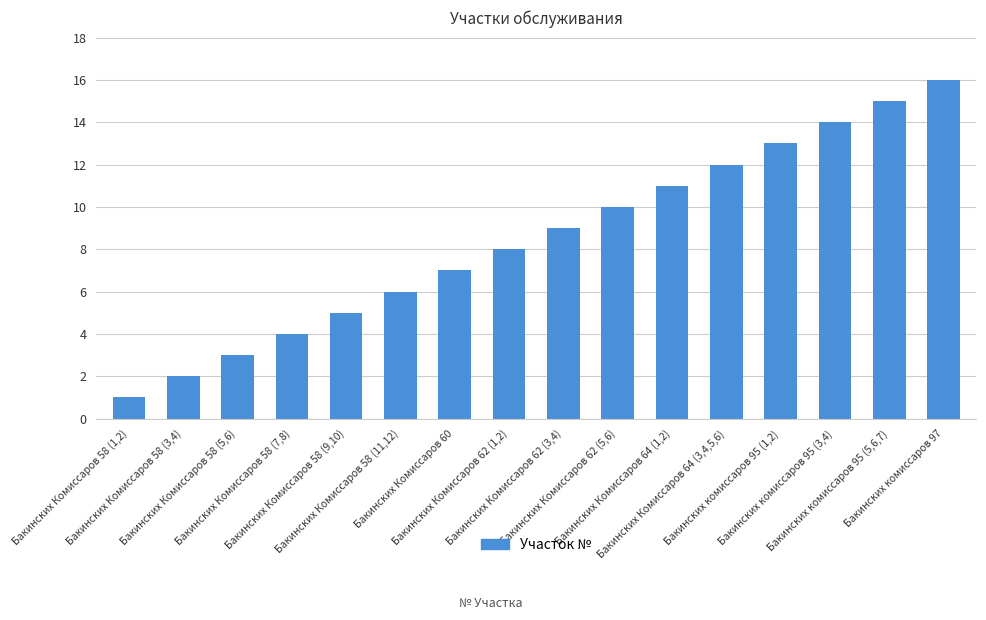

What is the sum of all values?

136